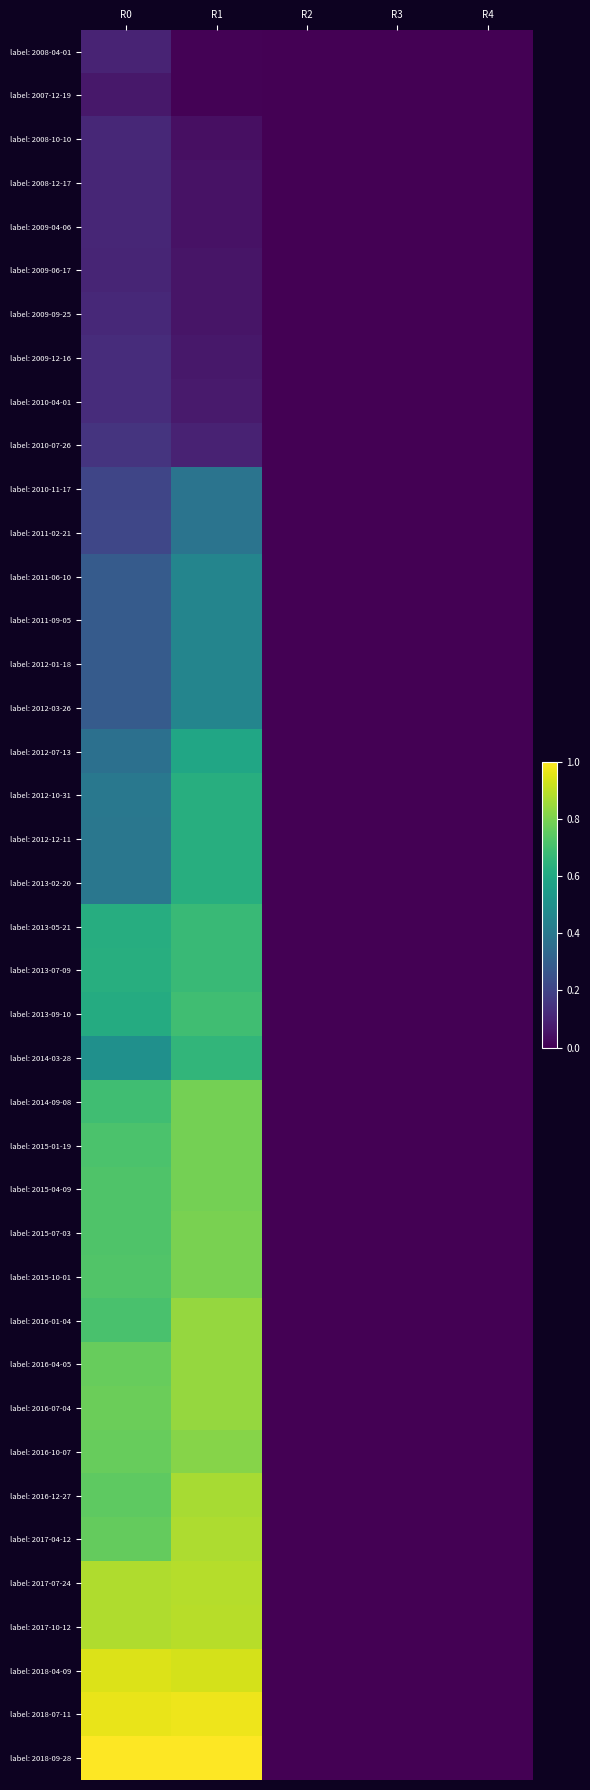

At which category is the sum across all series the highest?

R1